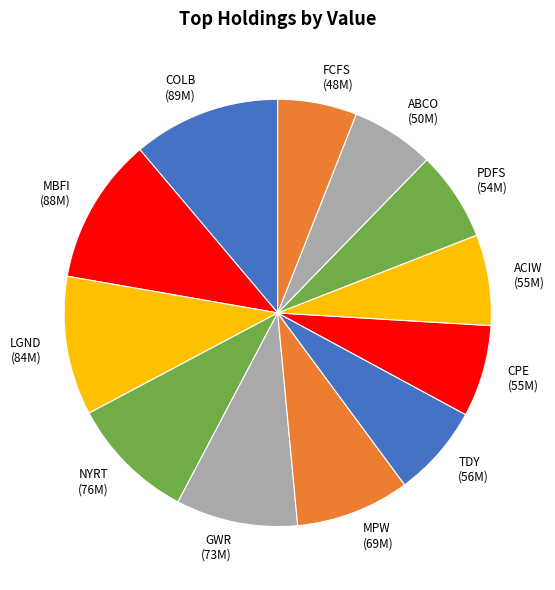

Does MBFI represent more than half of the total?

No